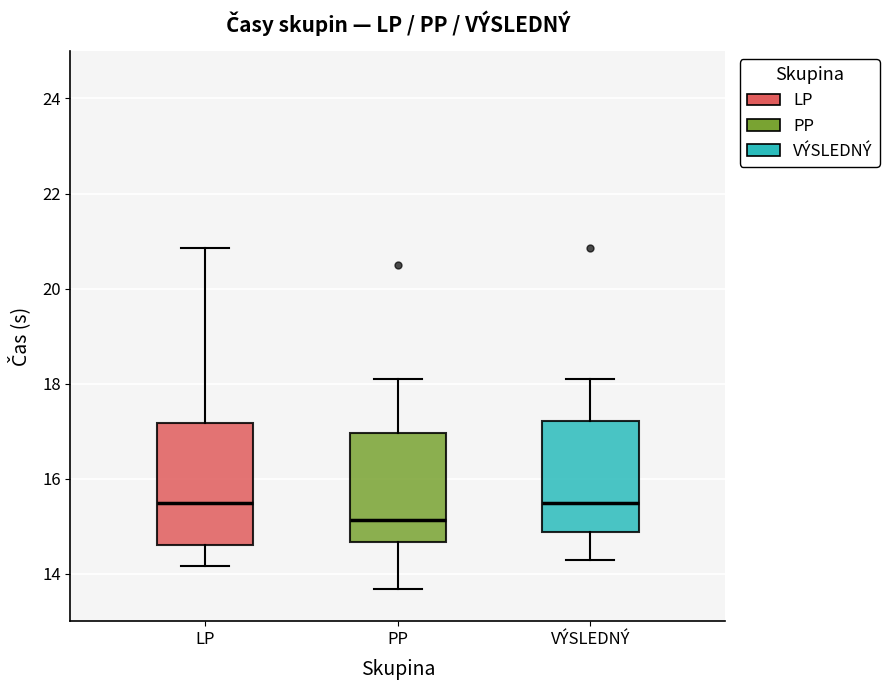

Where does the median line of the box for LP sit on the y-axis? The values are not printed on the chart, so give them approximately, as read against the axis.

15.4